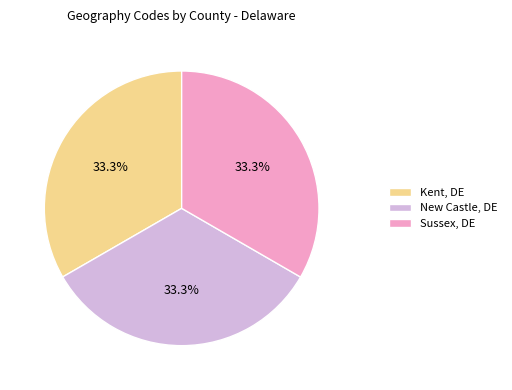

Combined, what portion of the pie is Kent, DE and New Castle, DE?

66.7%